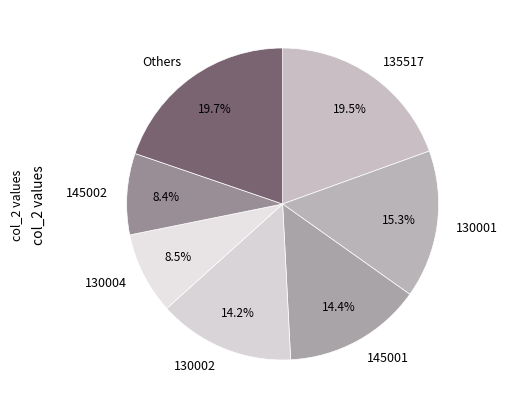

What percentage do 145001 and 145002 together represent?

22.8%